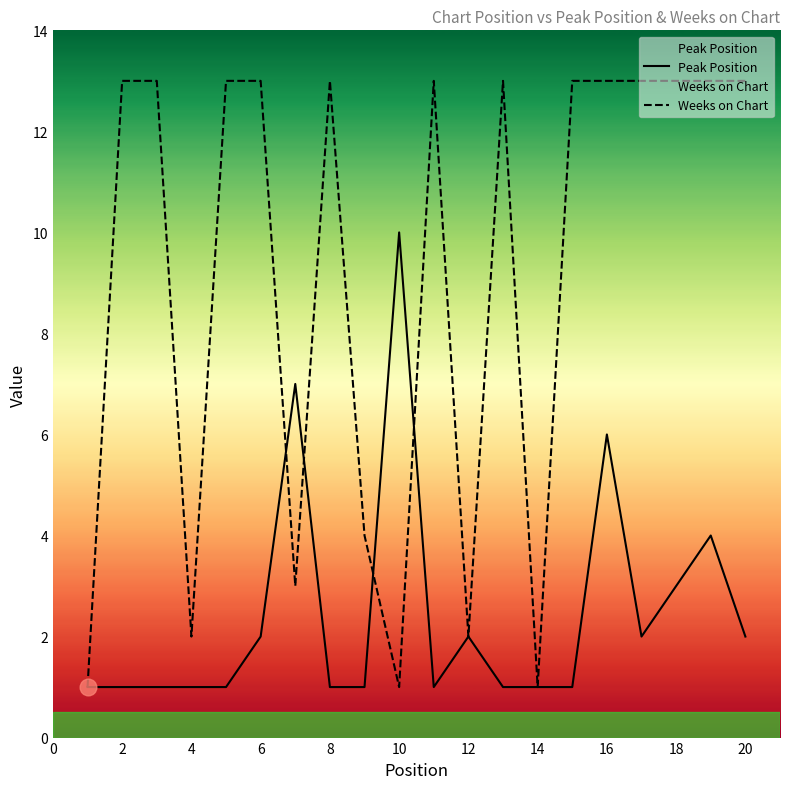

The Weeks on Chart series shows 18 at 8. True or false?

False